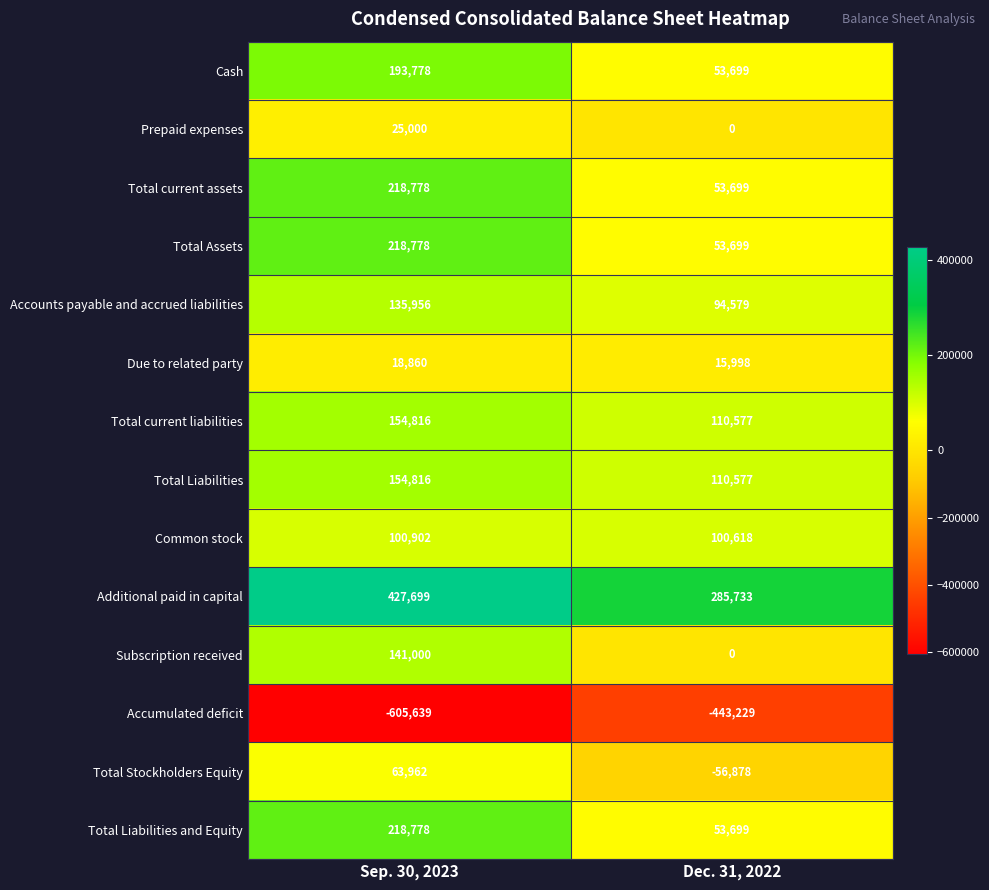

The Total Liabilities and Equity series shows 218778 at Sep. 30, 2023. True or false?

True